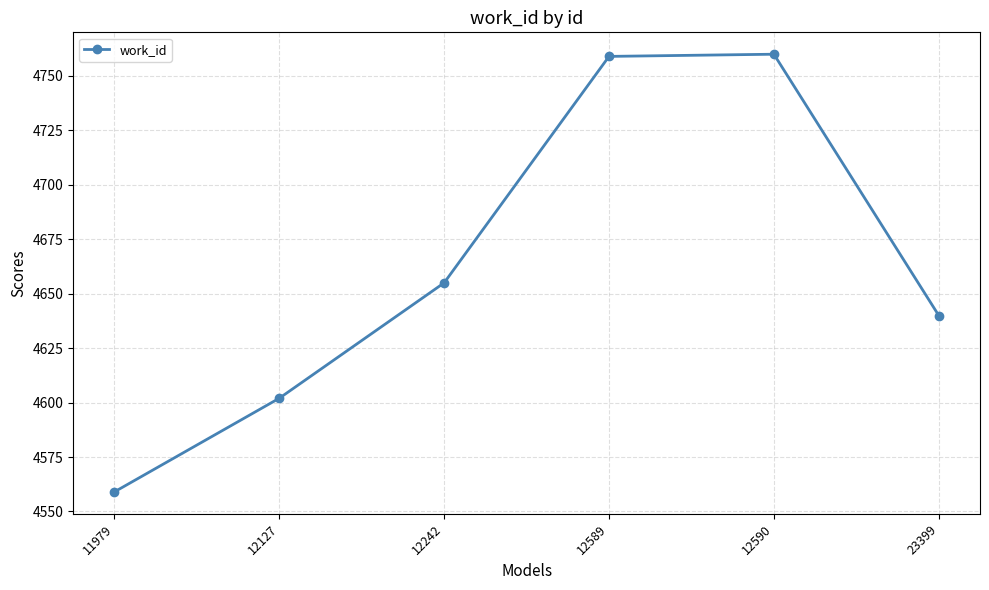

What is the value of the 2nd point from the left?

4602